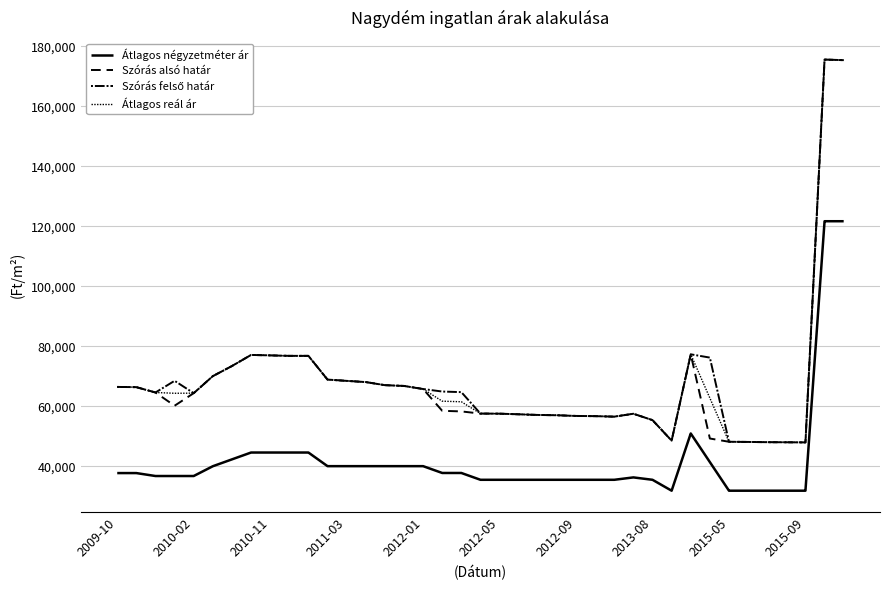

How many lines are shown in the chart?

4